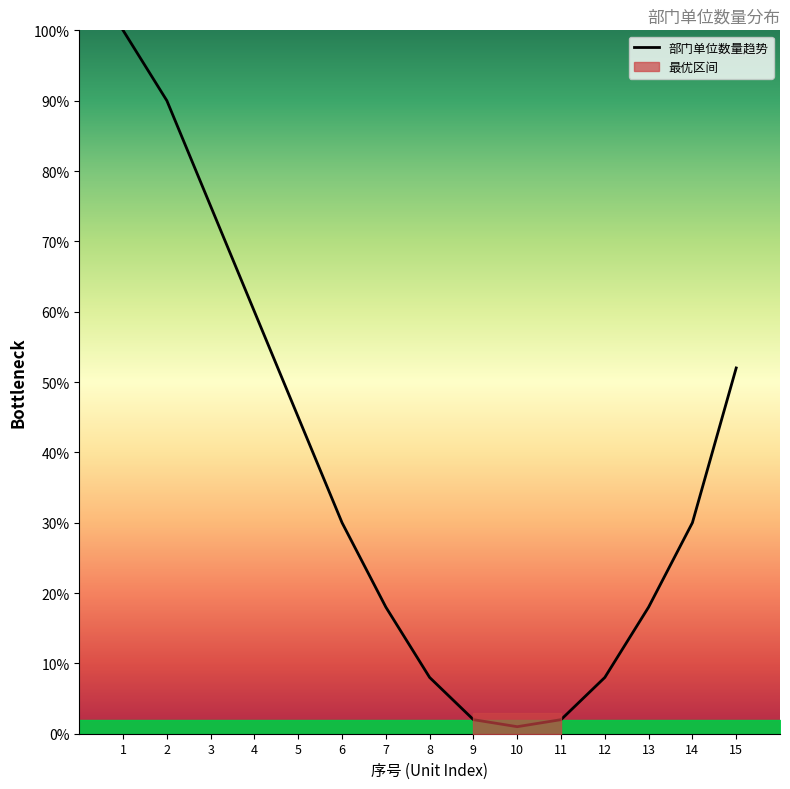

What is the average value?

36